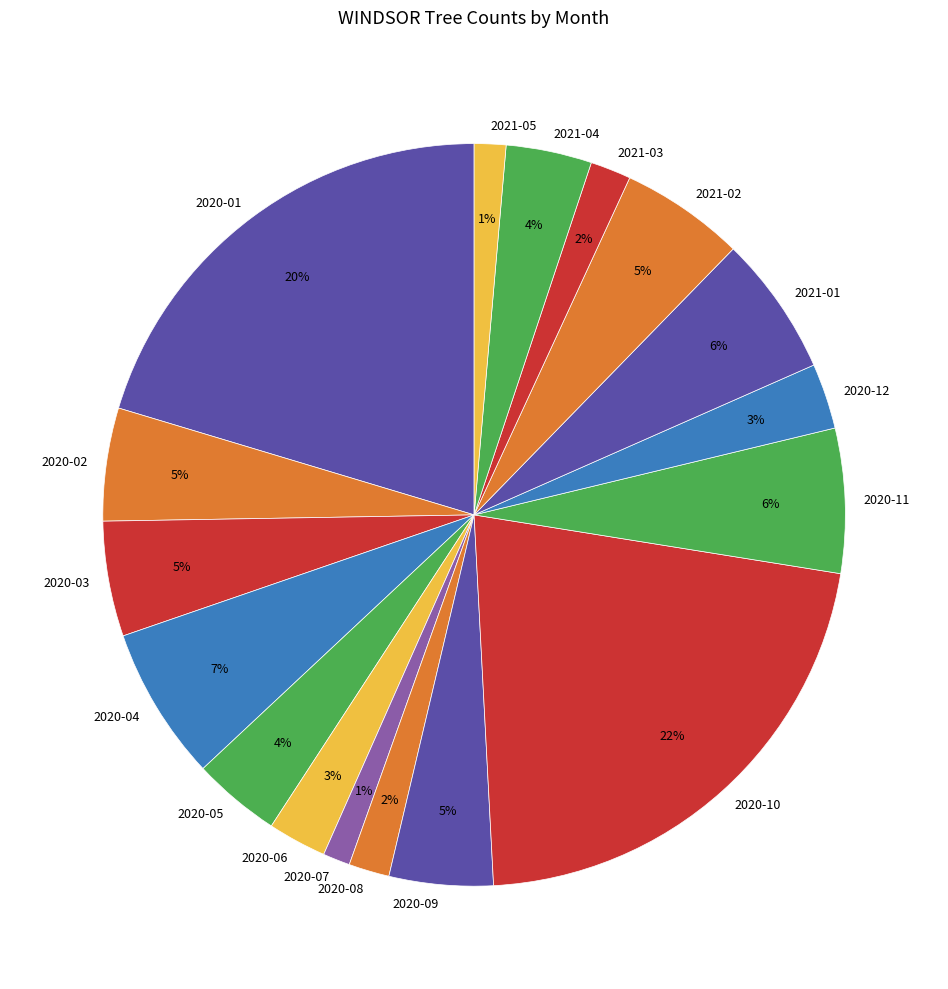

Between 2020-12 and 2020-09, which is larger?

2020-09